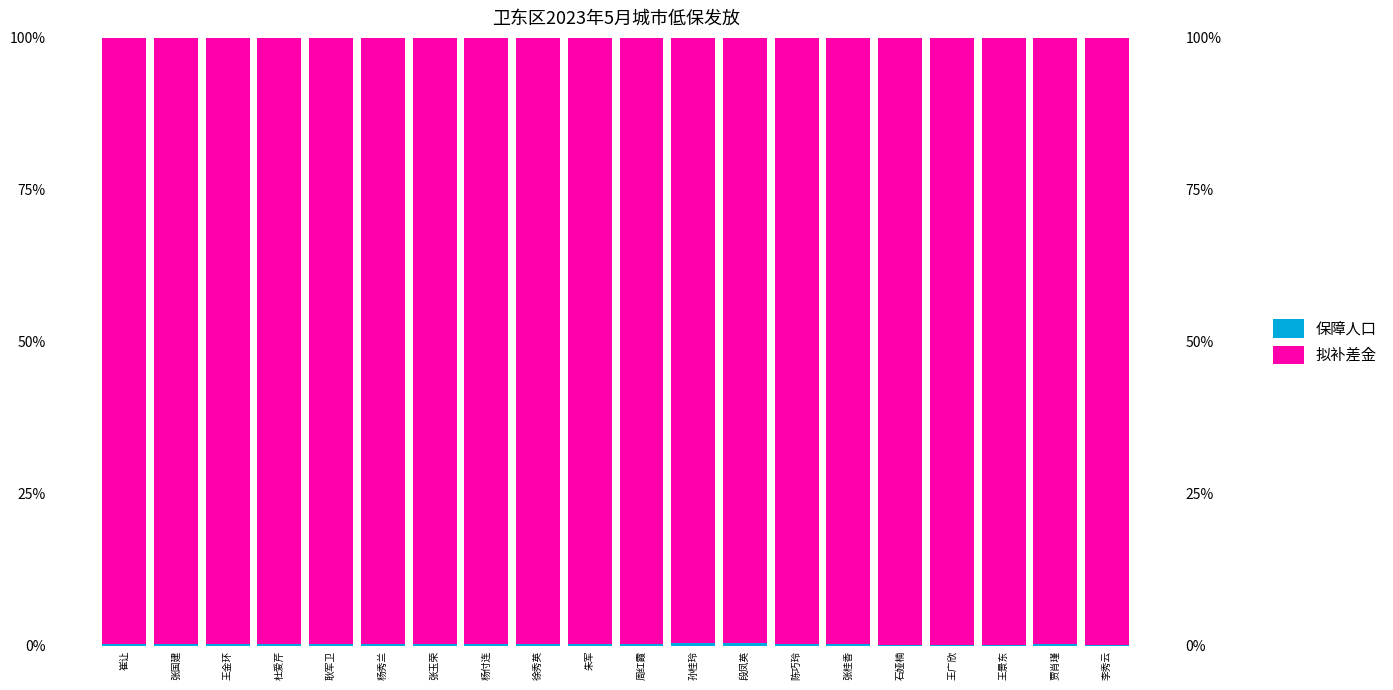

Rank the series by their maximum value, from highest to lowest.

拟补差金, 保障人口